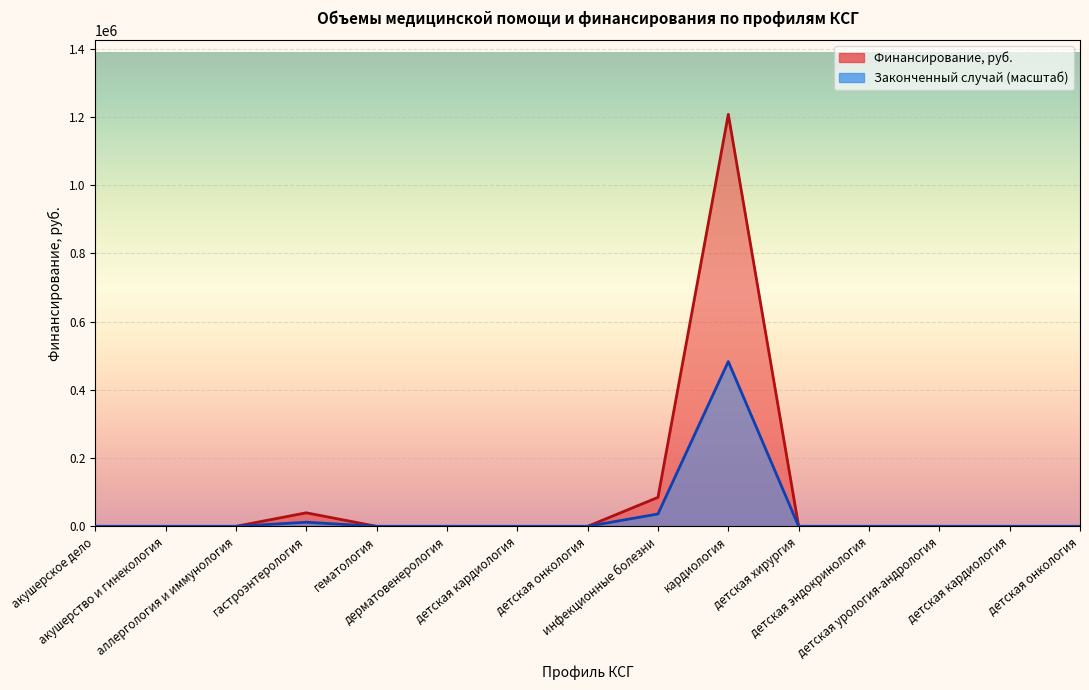

Where is the first local maximum for Законченный случай?

гастроэнтерология